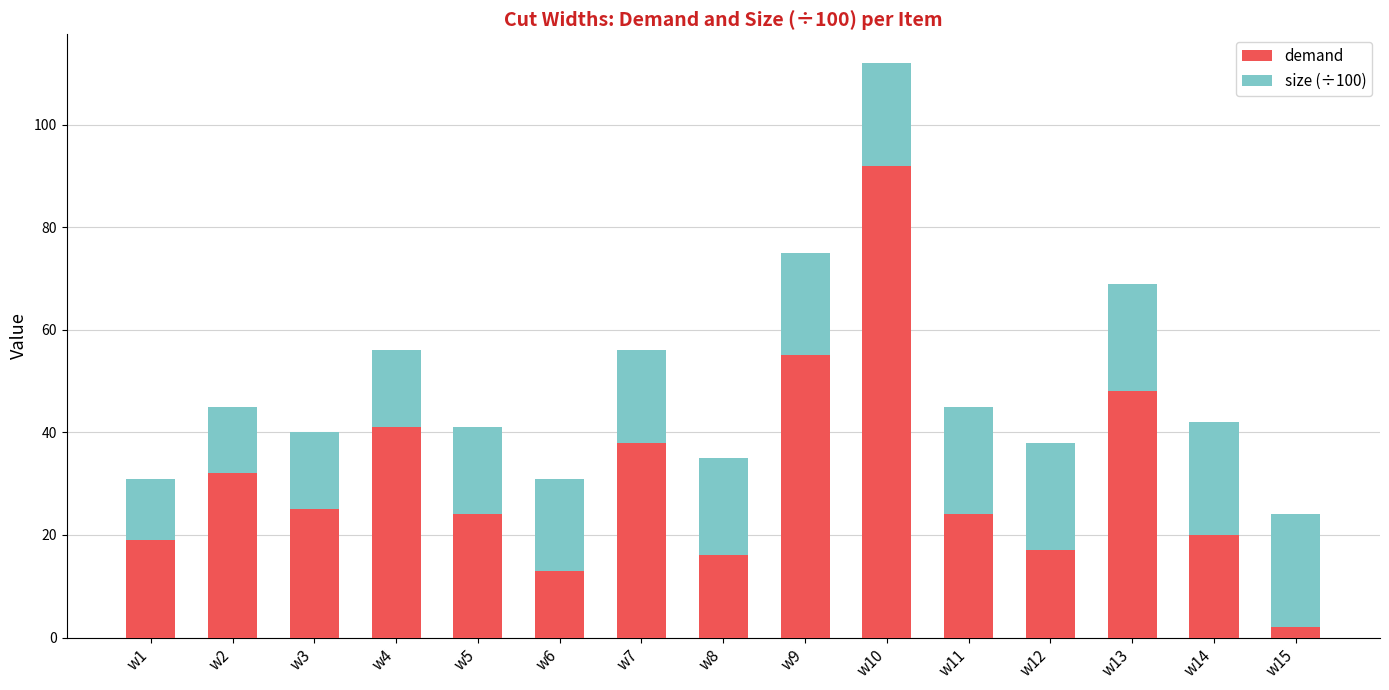

At which category is the sum across all series the highest?

w10